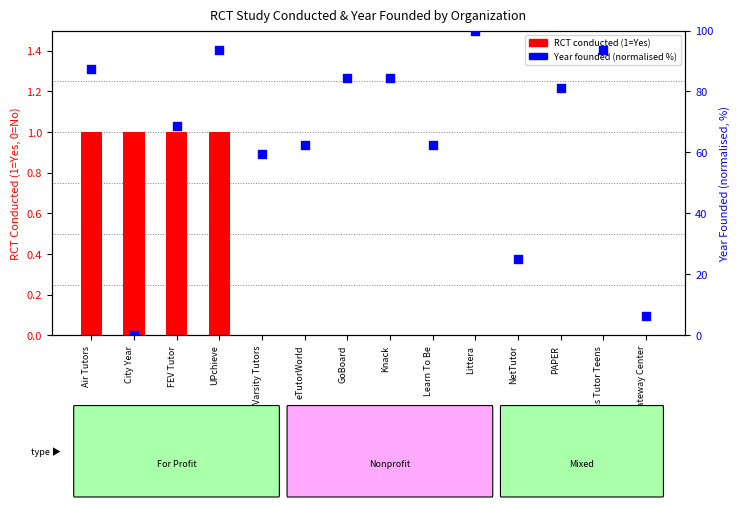

Which series contains the highest Y value?

Year founded (normalised %)